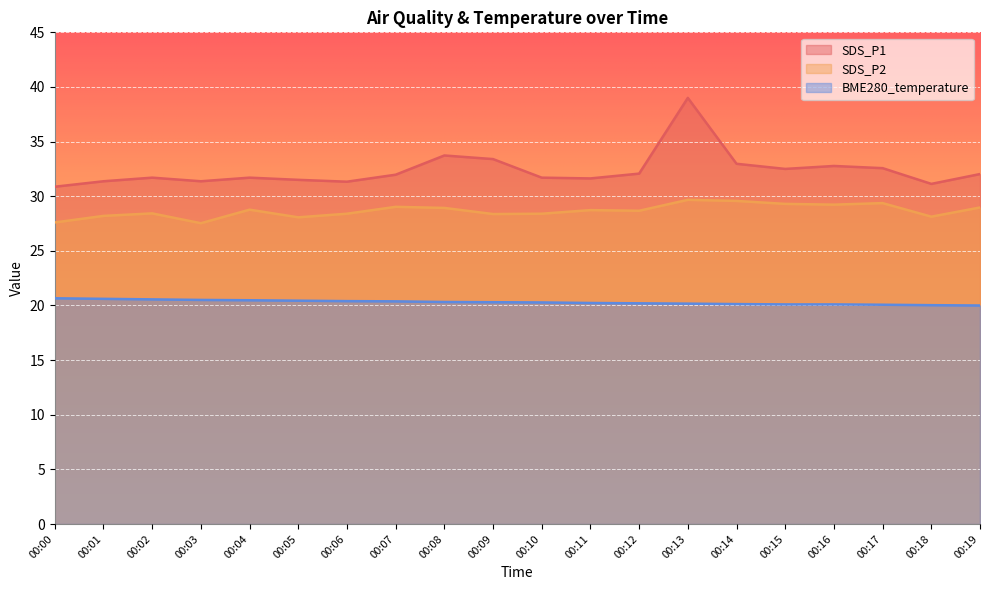

True or false: SDS_P1 and BME280_temperature cross at least once.

False